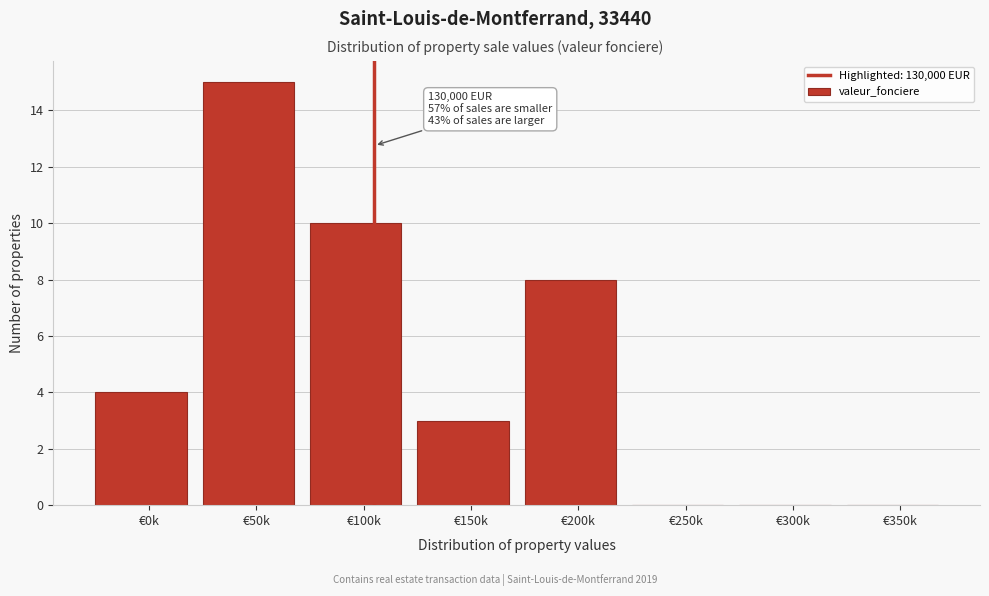

Reading left to right, transcribe all the data shown in this chart.

€0k=4	€50k=15	€100k=10	€150k=3	€200k=8	€250k=0	€300k=0	€350k=0